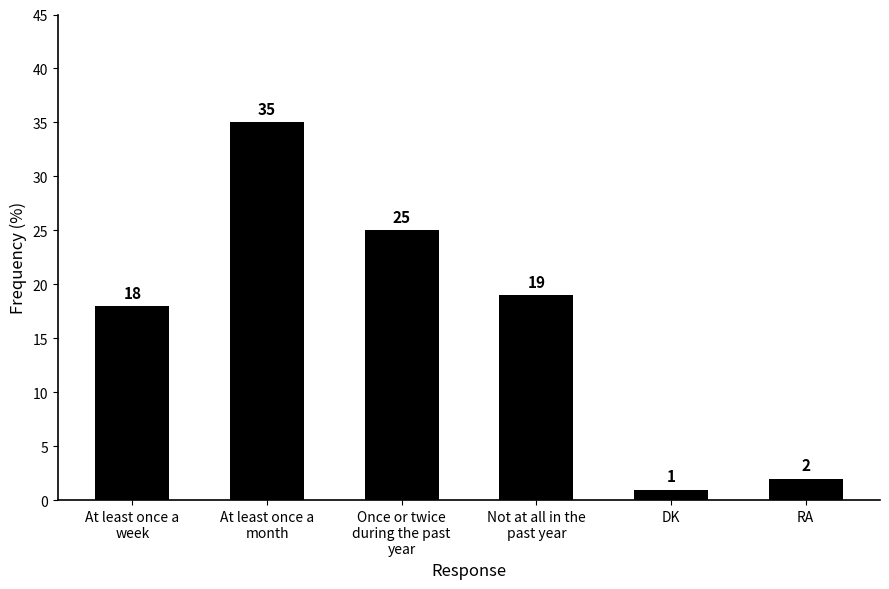

Reading left to right, extract all data points from this chart.

At least once a
week=18	At least once a
month=35	Once or twice
during the past
year=25	Not at all in the
past year=19	DK=1	RA=2